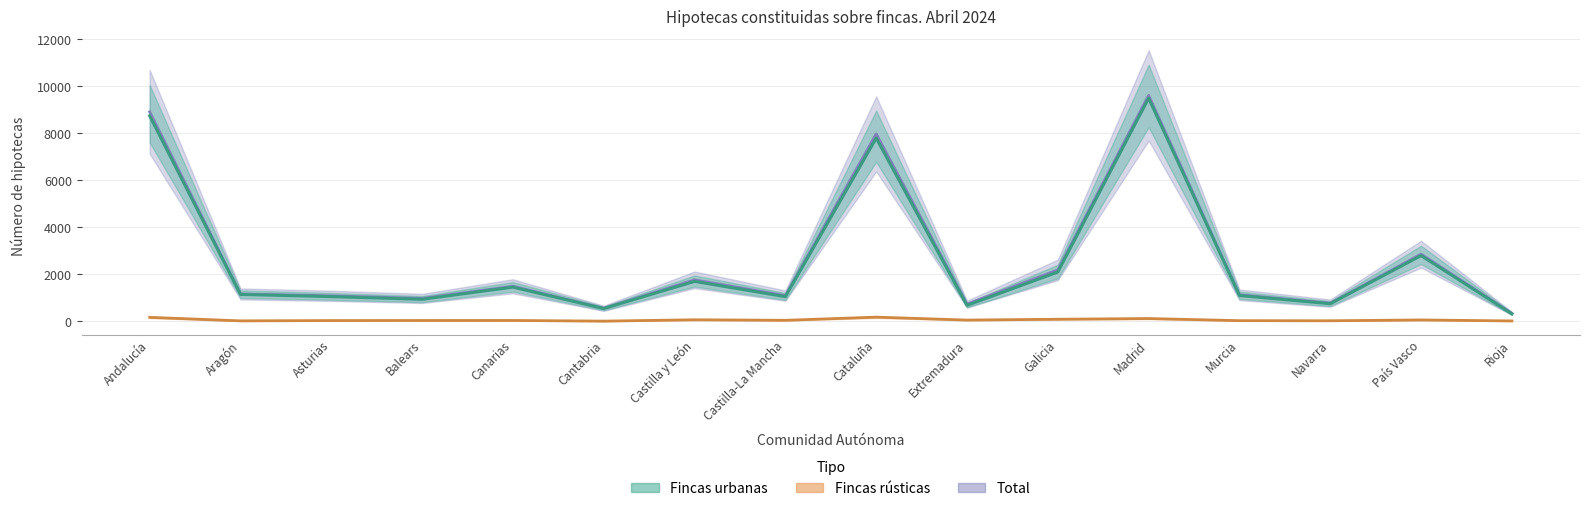

Where is the first local minimum for Fincas urbanas (Número)?

Balears